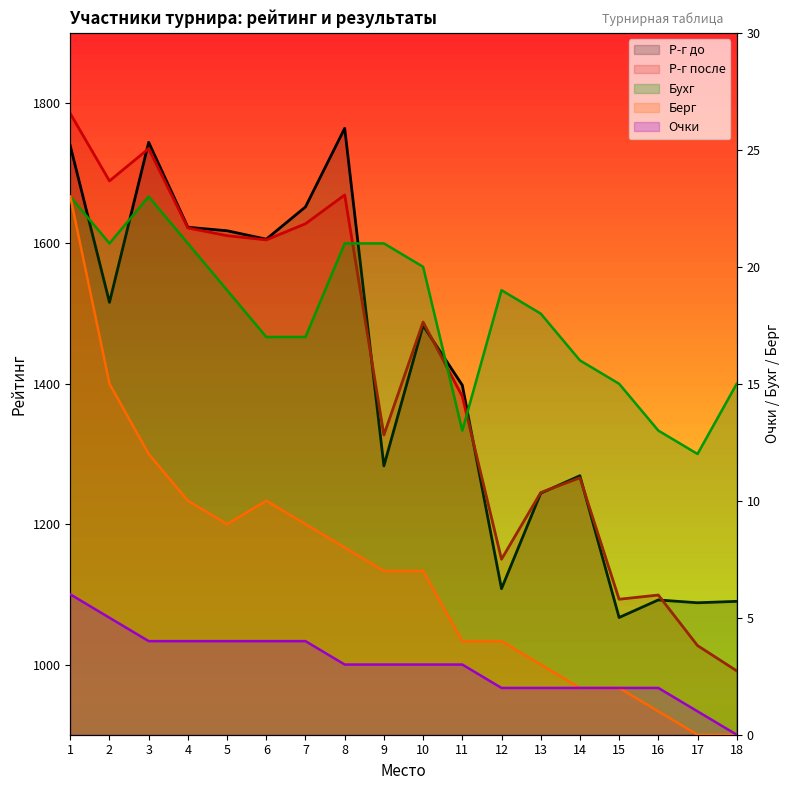

What is the total value across all series at 8?

3465